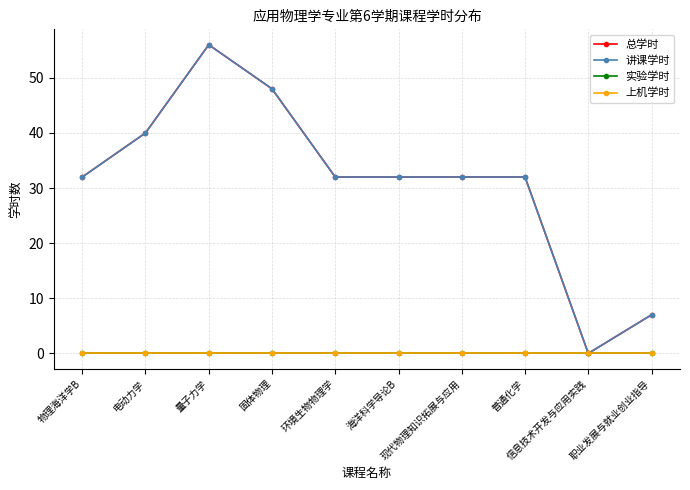

At how many categories does at least one series exceed 35?

3